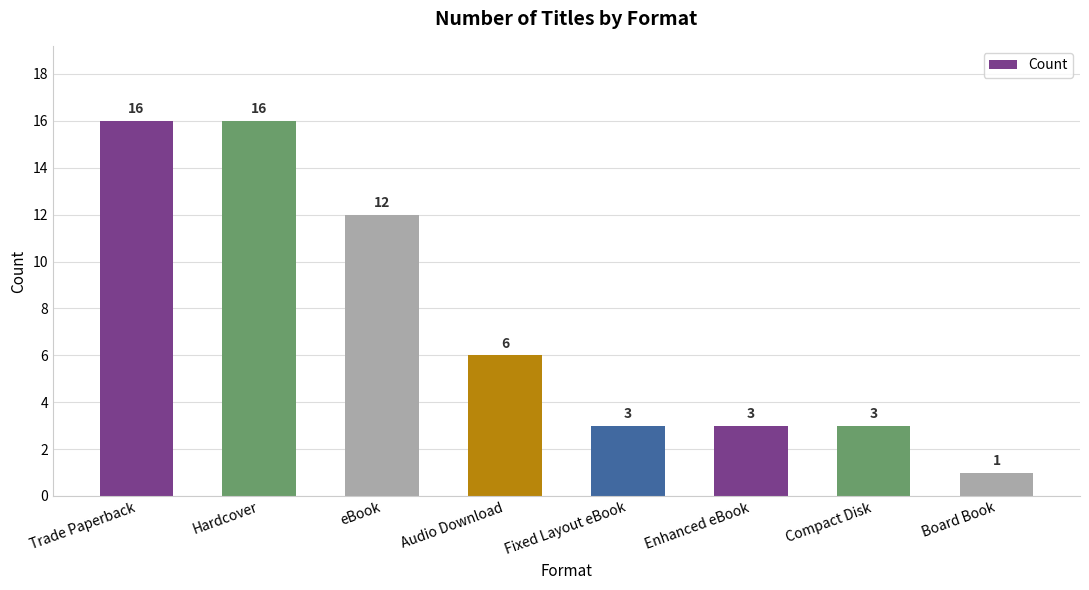

The value at eBook is 12. True or false?

True